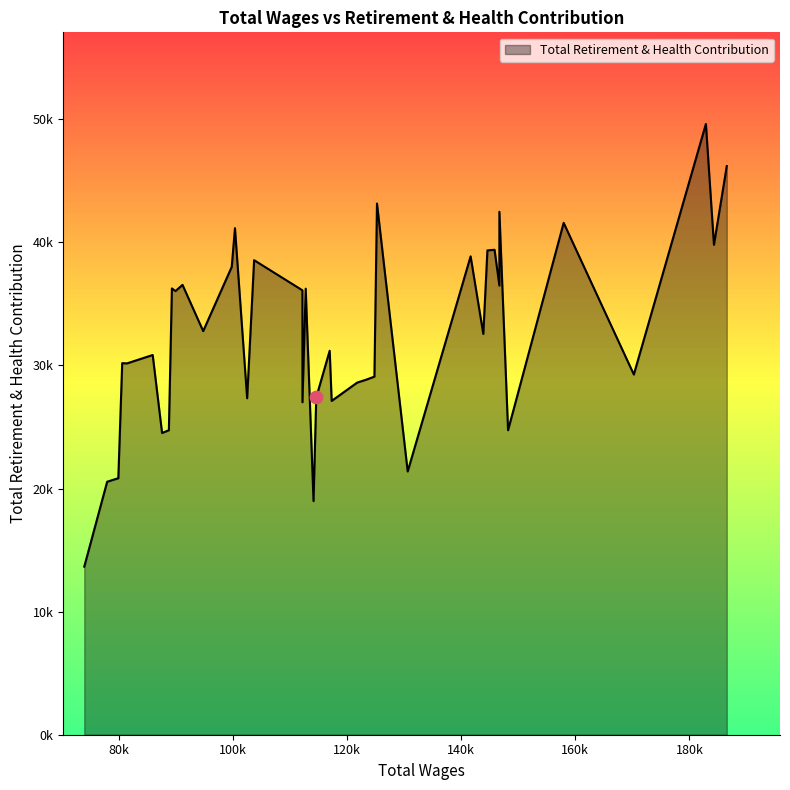

What is the change in value from 13 to 32?

-18416